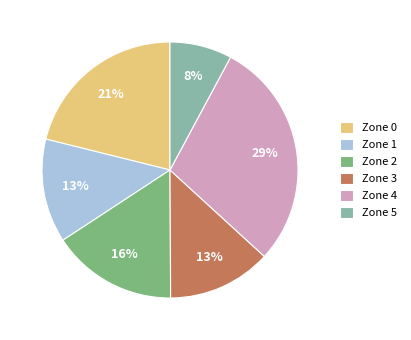

The Zone 2 slice represents 3% of the pie. True or false?

False